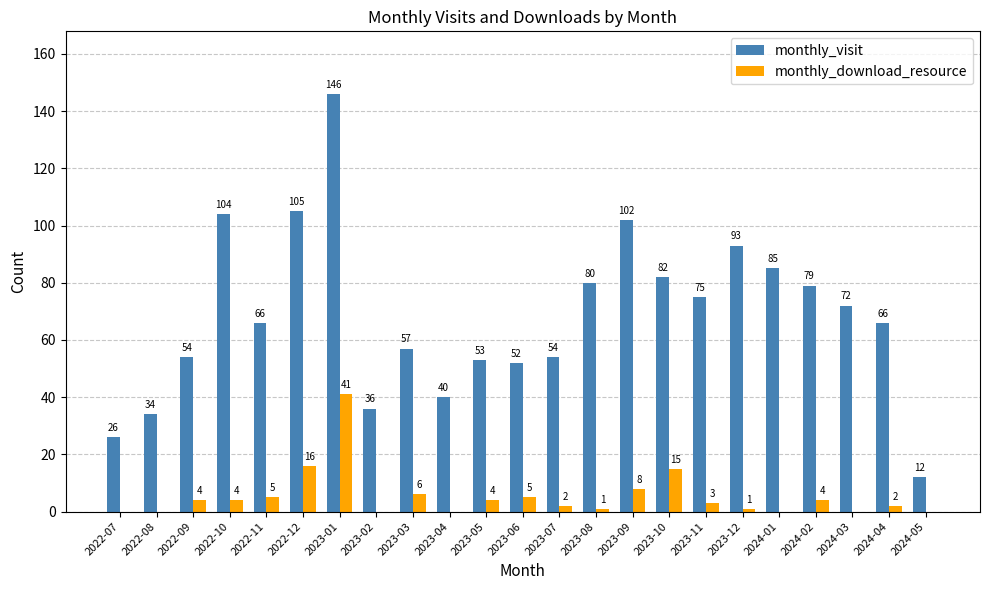

What is the maximum value shown in the chart?

146